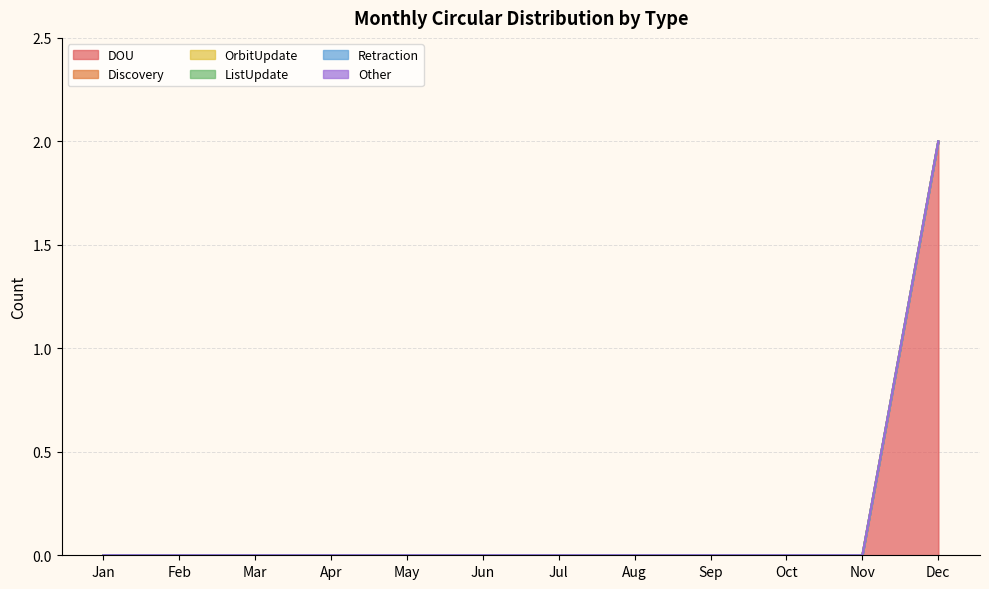

True or false: OrbitUpdate has more than 1 points higher than both neighbors.

False